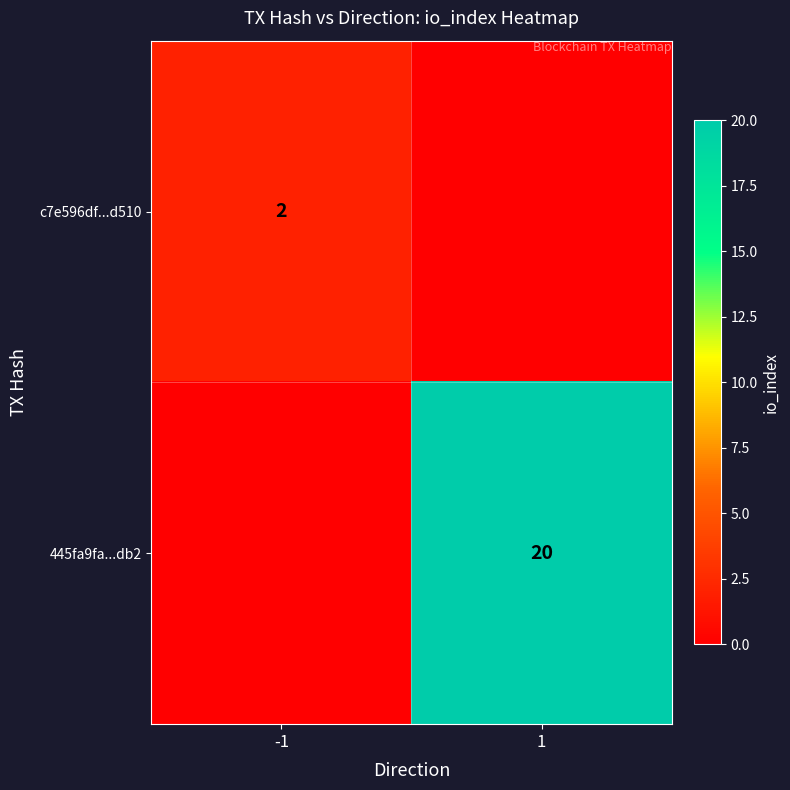

Is the value of c7e596df...d510 at -1 greater than the value of 445fa9fa...db2 at 1?

No